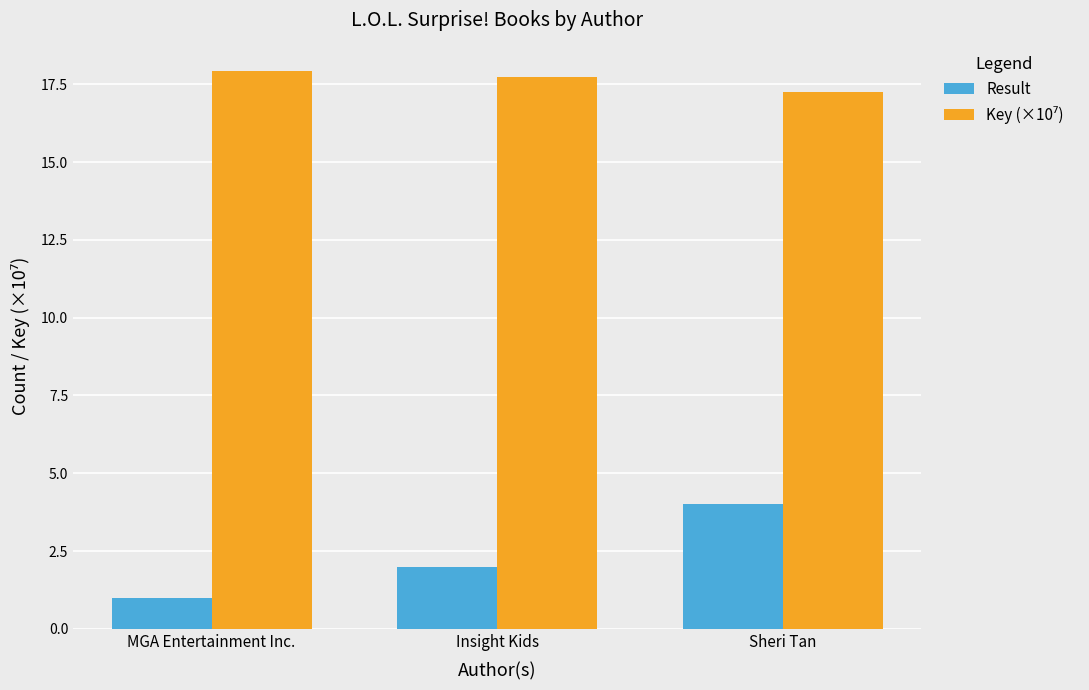

Is it true that Result equals 4.0 at Sheri Tan?

True